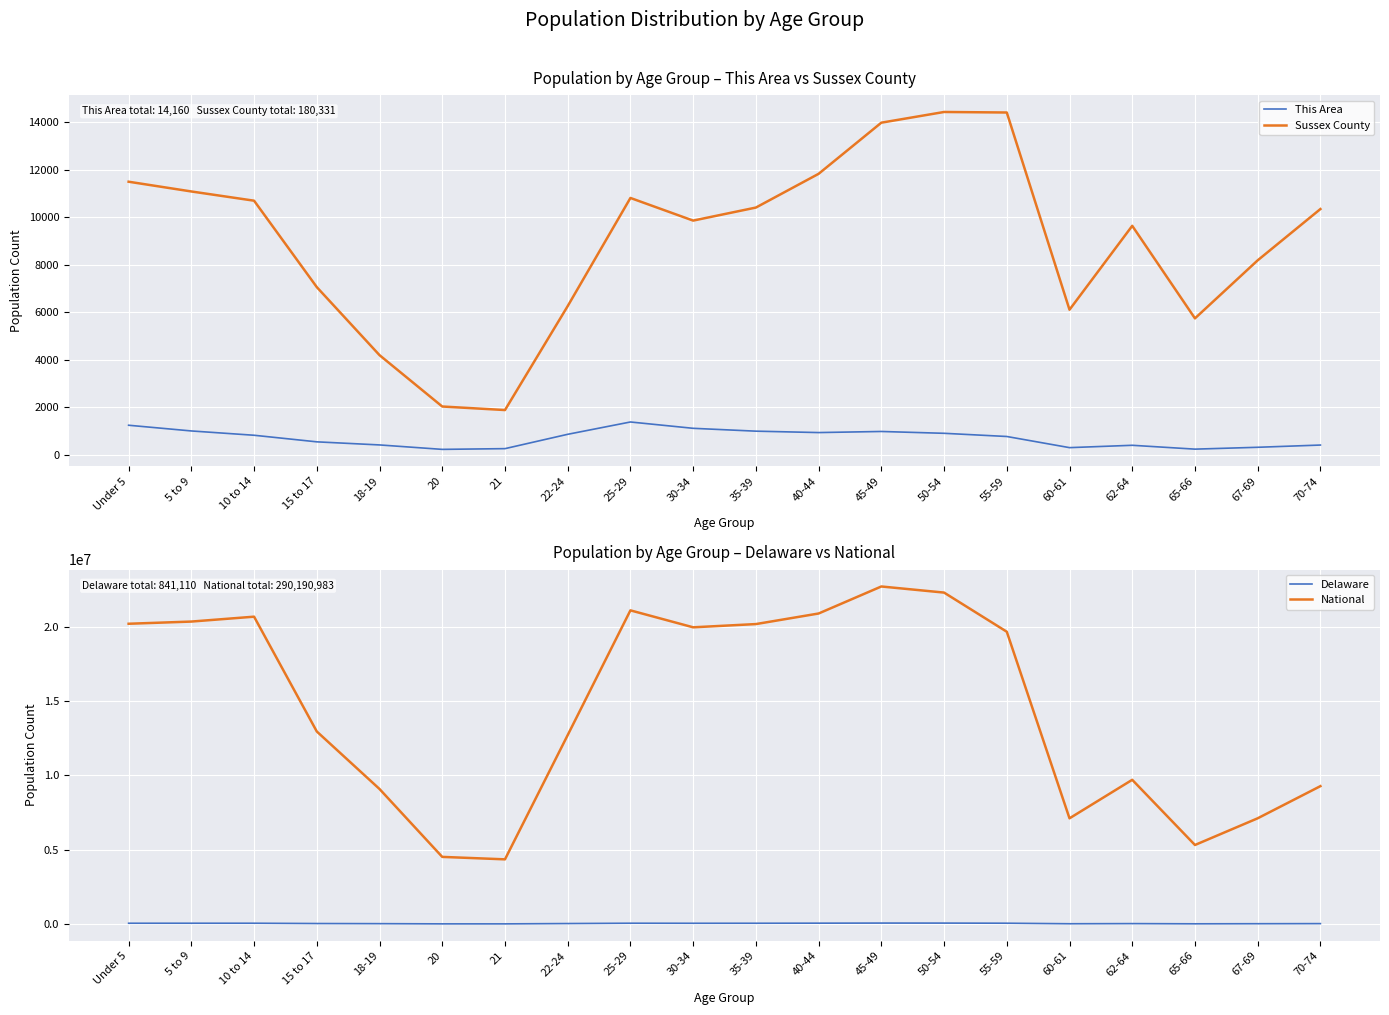

How many data points in Sussex County are above 10338?

9